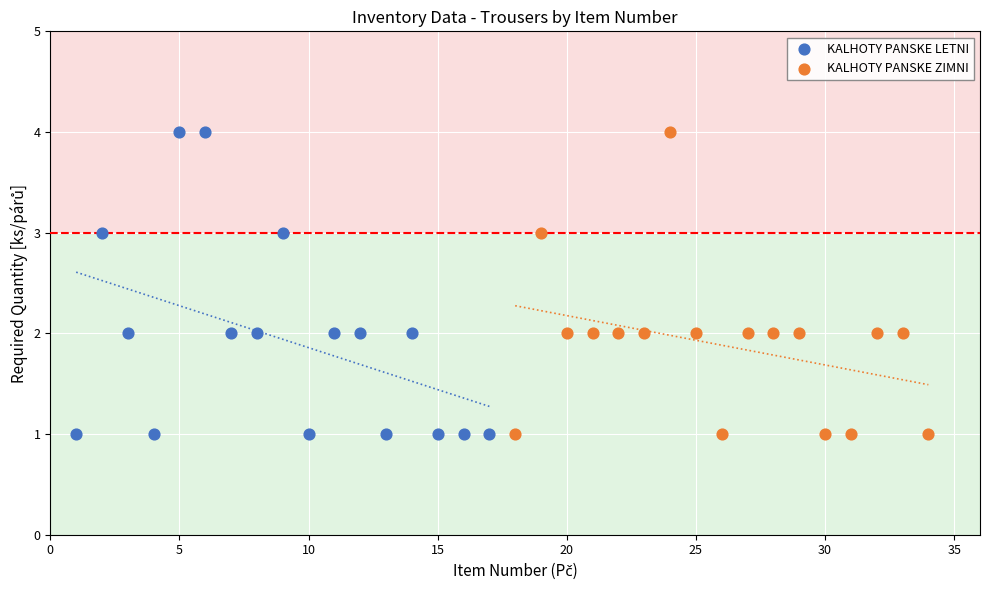

What are all the series names shown in the legend?

KALHOTY PANSKE LETNI, KALHOTY PANSKE ZIMNI